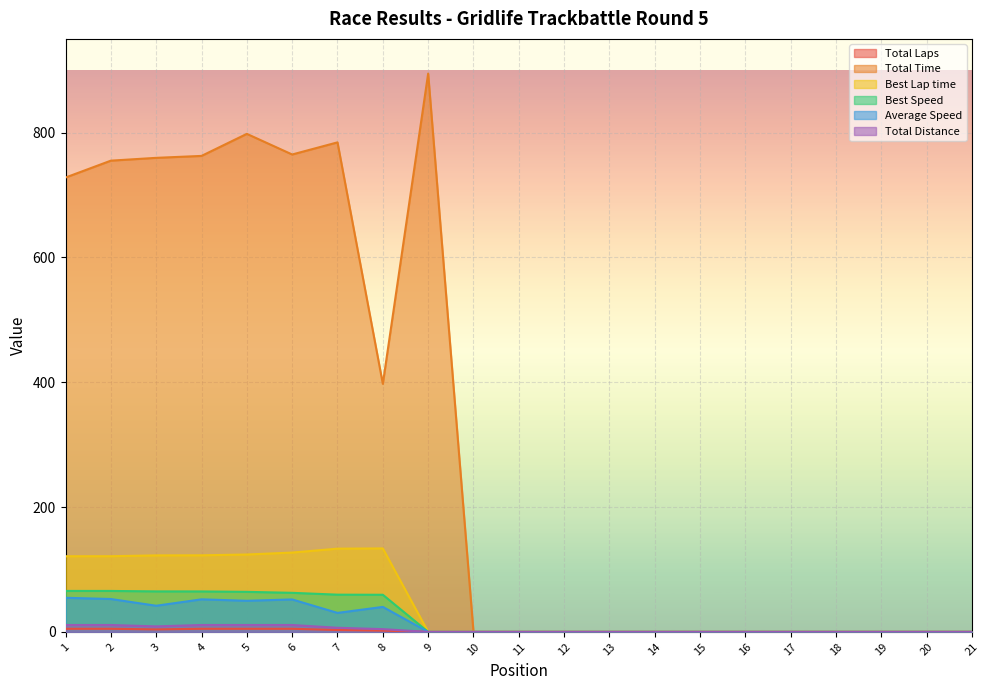

Reading right to left, what are all the values shown in this chart?

Total Laps: 0.0	0.0	0.0	0.0	0.0	0.0	0.0	0.0	0.0	0.0	0.0	0.0	0.0	2.0	3.0	5.0	5.0	5.0	4.0	5.0	5.0
Total Time: 0.0	0.0	0.0	0.0	0.0	0.0	0.0	0.0	0.0	0.0	0.0	0.0	894.4	397.4	784.2	764.8	797.9	762.5	759.4	754.9	727.9
Best Lap time: 0.0	0.0	0.0	0.0	0.0	0.0	0.0	0.0	0.0	0.0	0.0	0.0	0.0	133.7	133.4	127.1	124.0	122.7	122.6	121.3	121.2
Best Speed: 0.0	0.0	0.0	0.0	0.0	0.0	0.0	0.0	0.0	0.0	0.0	0.0	0.0	59.5	59.7	62.6	64.2	64.8	64.9	65.6	65.6
Average Speed: 0.0	0.0	0.0	0.0	0.0	0.0	0.0	0.0	0.0	0.0	0.0	0.0	0.0	40.0	30.4	52.0	49.9	52.2	41.9	52.7	54.7
Total Distance: 0.0	0.0	0.0	0.0	0.0	0.0	0.0	0.0	0.0	0.0	0.0	0.0	0.0	4.4	6.6	11.1	11.1	11.1	8.8	11.1	11.1